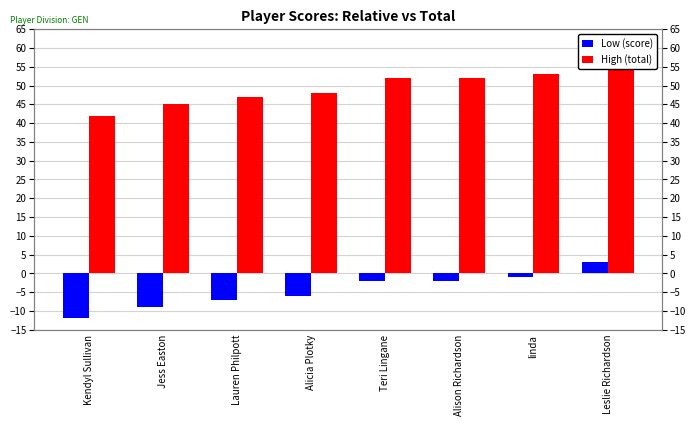

What is the difference between the maximum and minimum values in the Low (score) series?

15